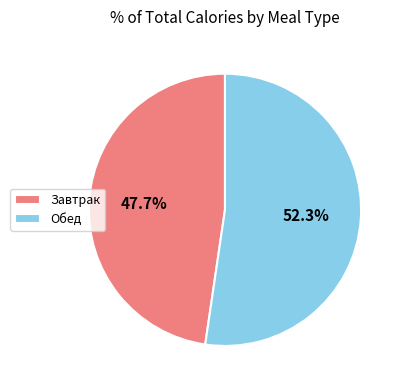

Is it true that Обед is 52% of the pie?

True